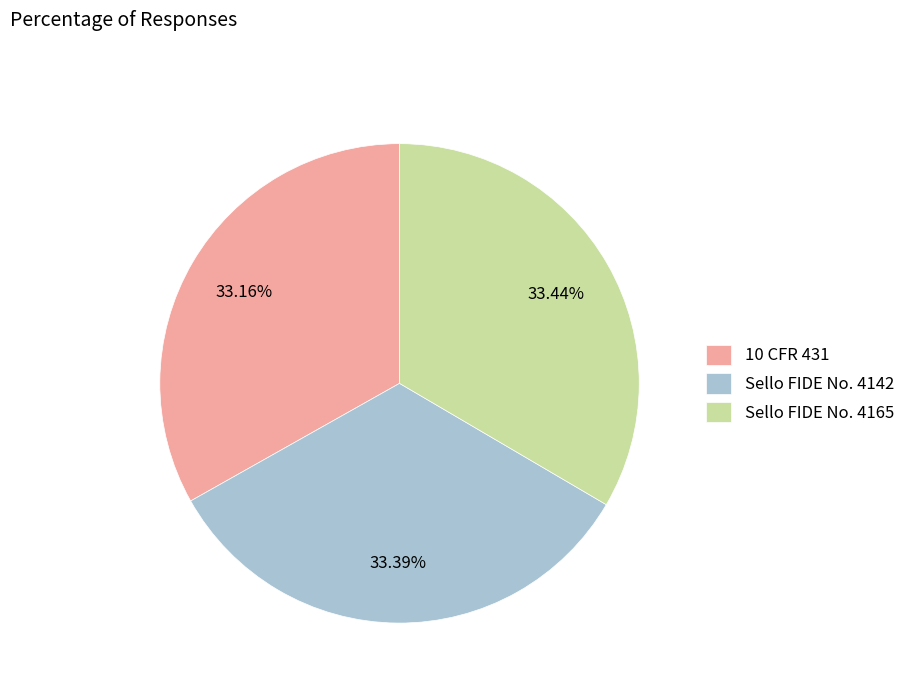

What percentage is the 10 CFR 431 slice, to the nearest percent?

33%